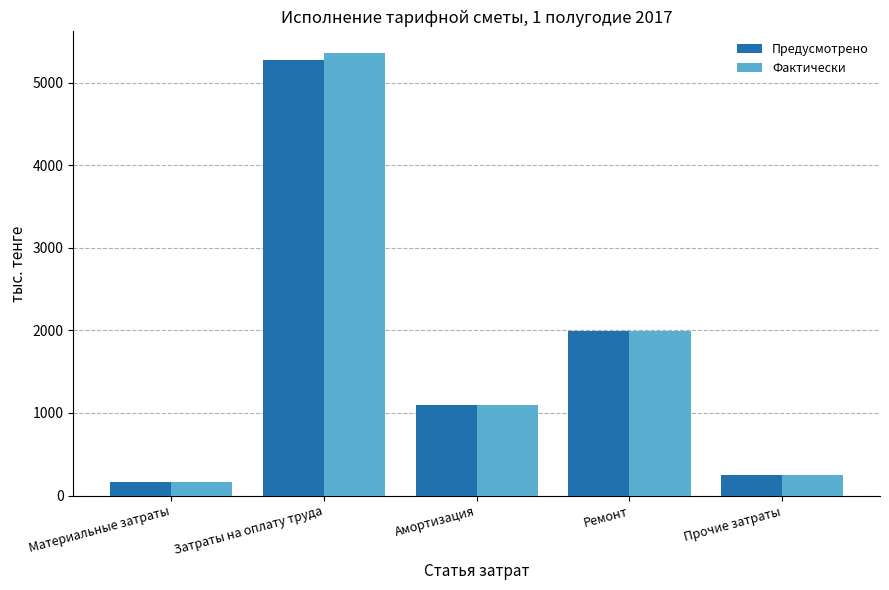

What is the label of the 3rd bar from the right?

Амортизация